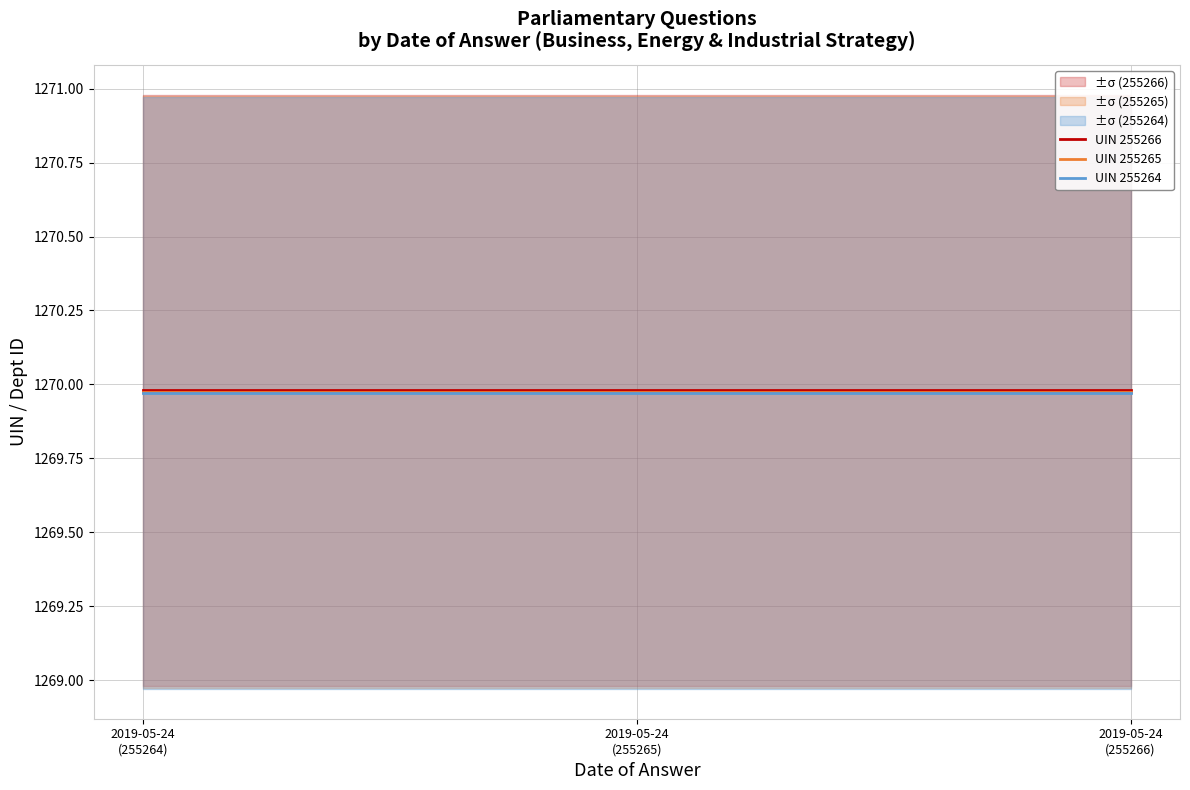

Between 2019-05-24
(255264) and 2019-05-24
(255265), which series saw the biggest shift?

UIN 255266